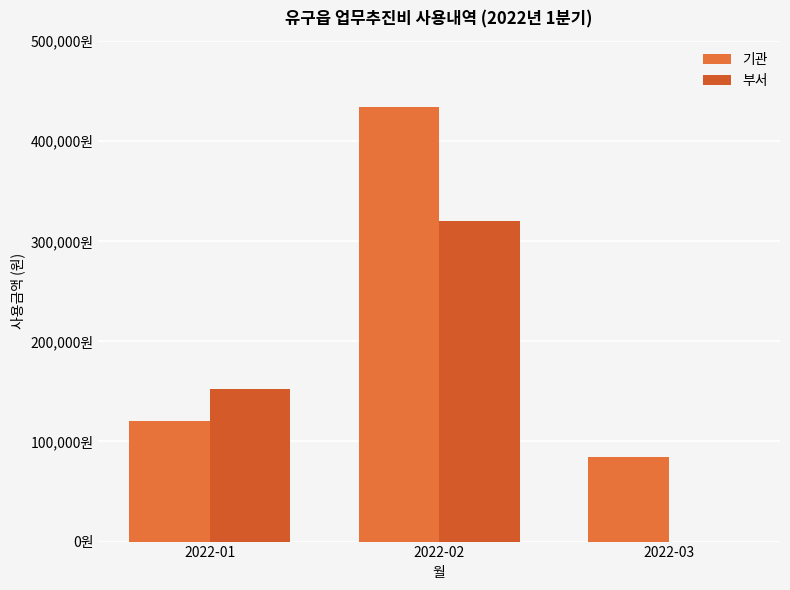

Does the chart contain stacked bars?

No